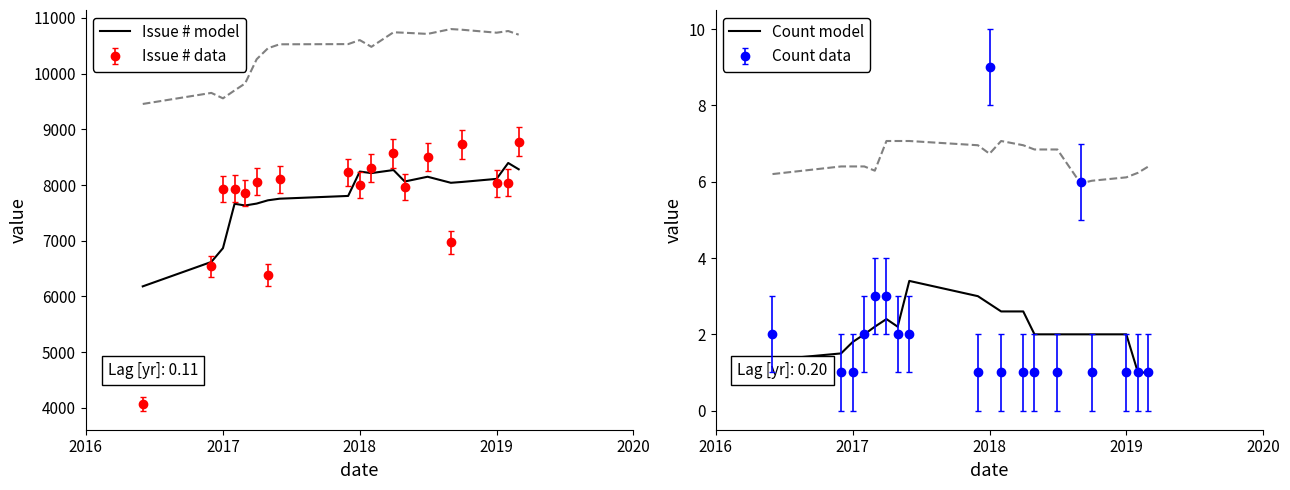

The Issue # model series shows 1473.7 at 2017. True or false?

False